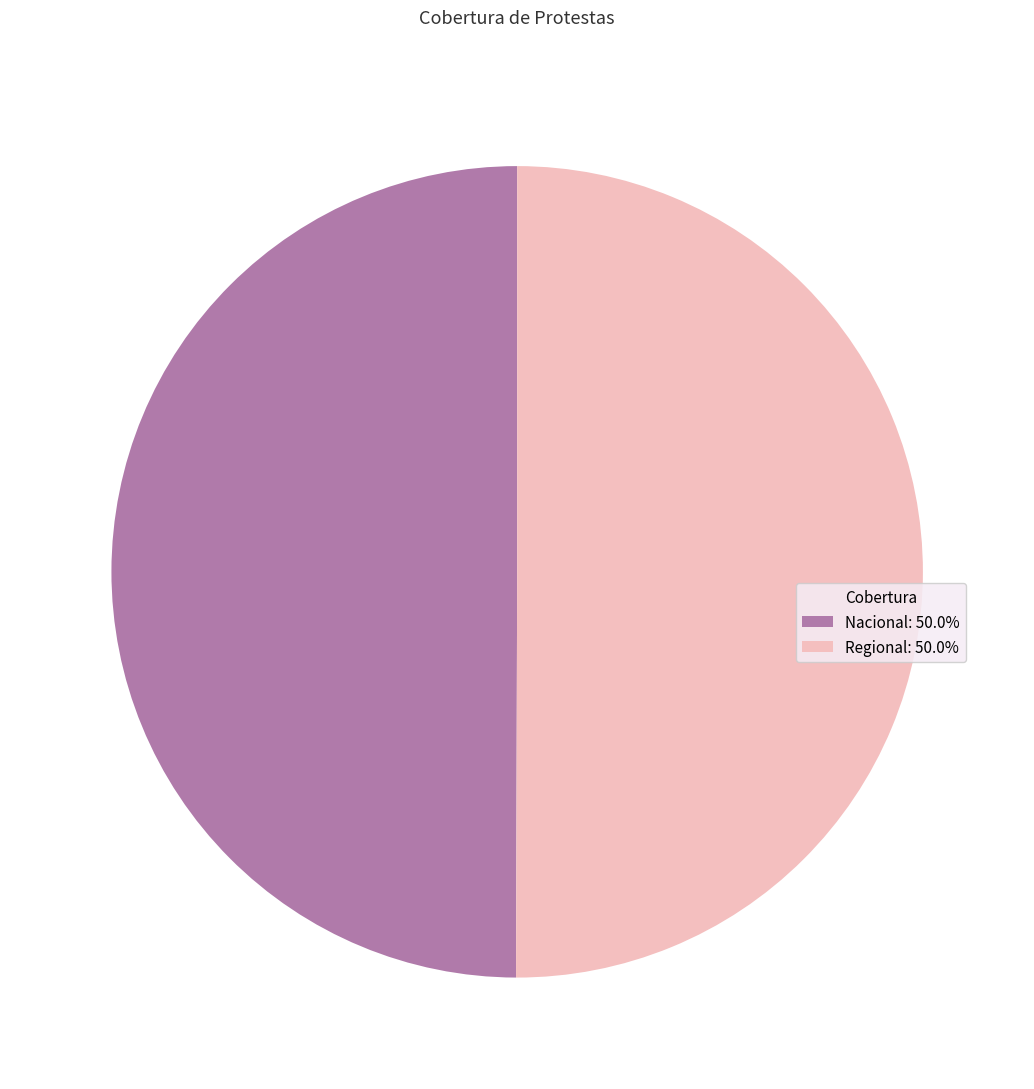

Is the sum of Regional: 50.0% and Nacional: 50.0% greater than half?

Yes